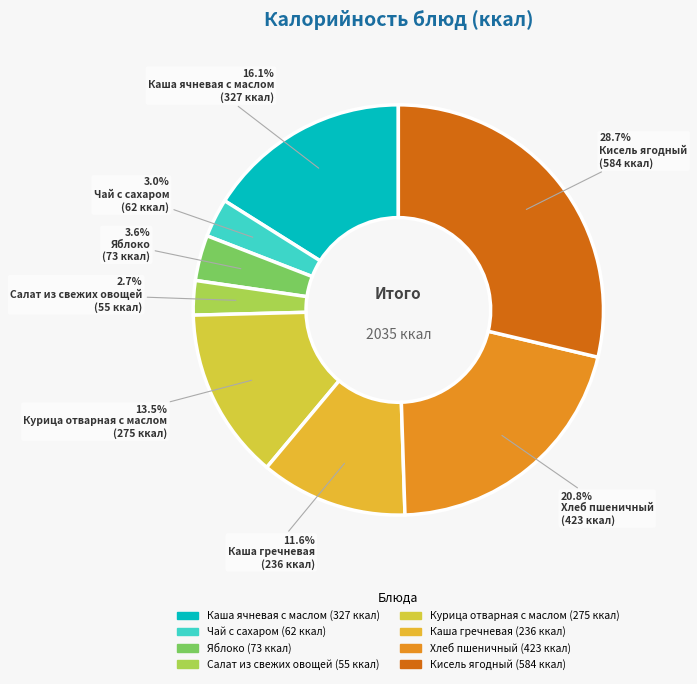

To the nearest percent, what percentage of the pie is Чай с сахаром?

3%